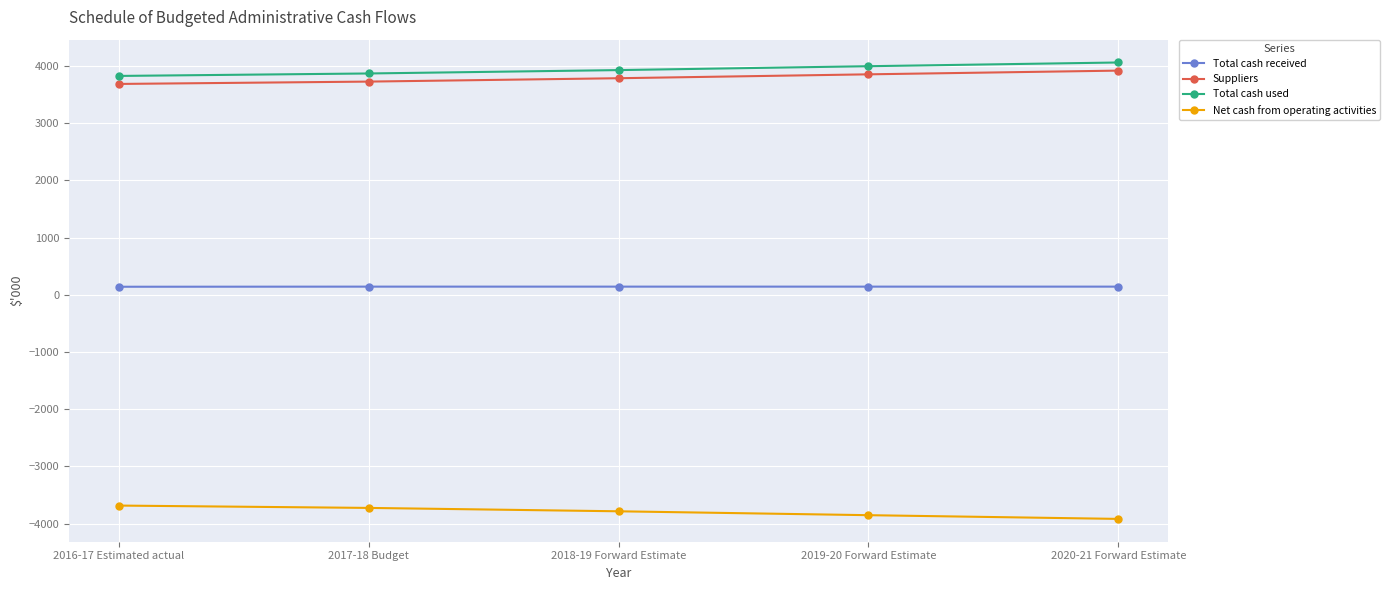

True or false: Net cash from operating activities and Total cash received cross at least once.

False